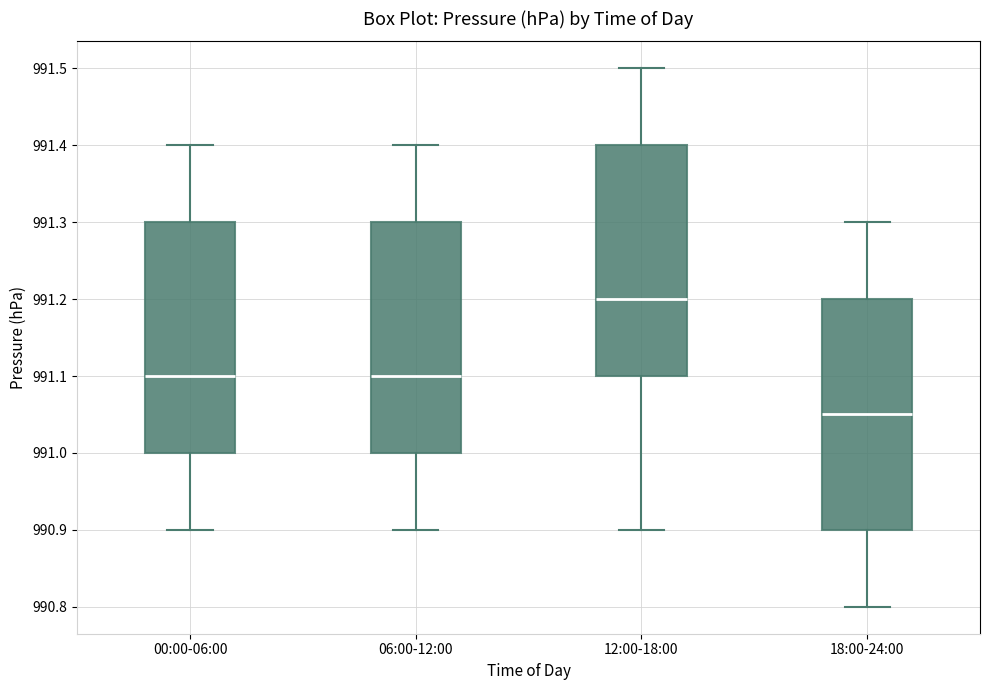

Where does the lower whisker of the box for 18:00-24:00 end on the y-axis? The values are not printed on the chart, so give them approximately, as read against the axis.

990.80